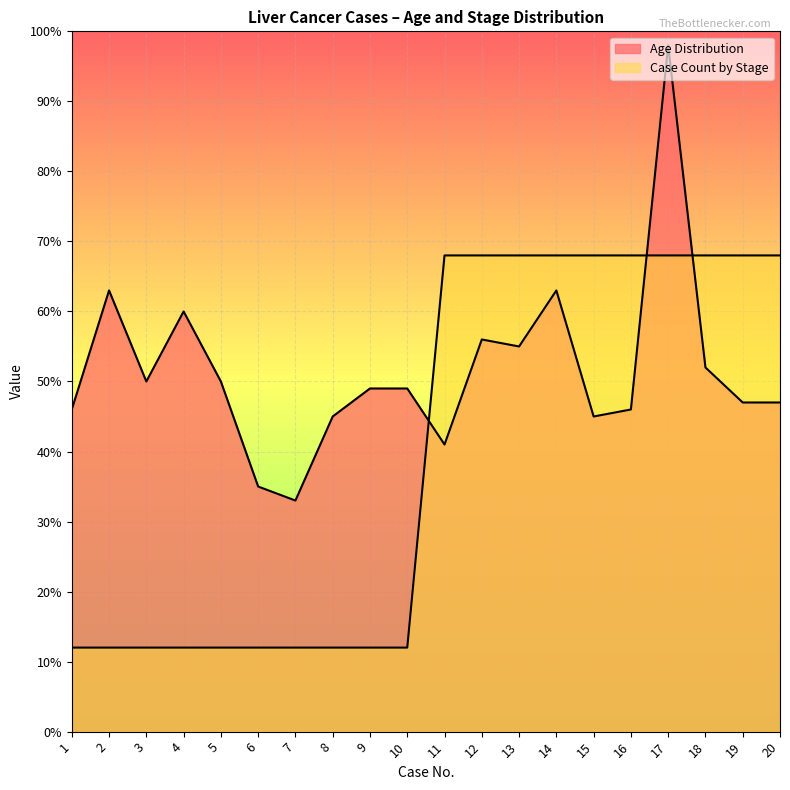

In Age Distribution, how many points are lower than both neighbors (excluding endpoints)?

5